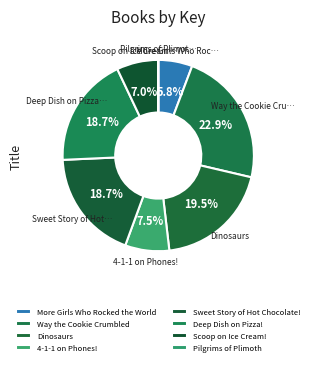

Count the number of slices in the pie.

8